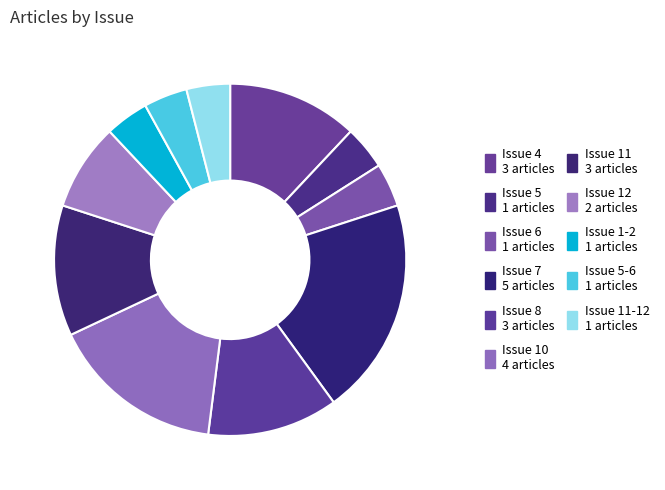

How many slices are in this pie chart?

11